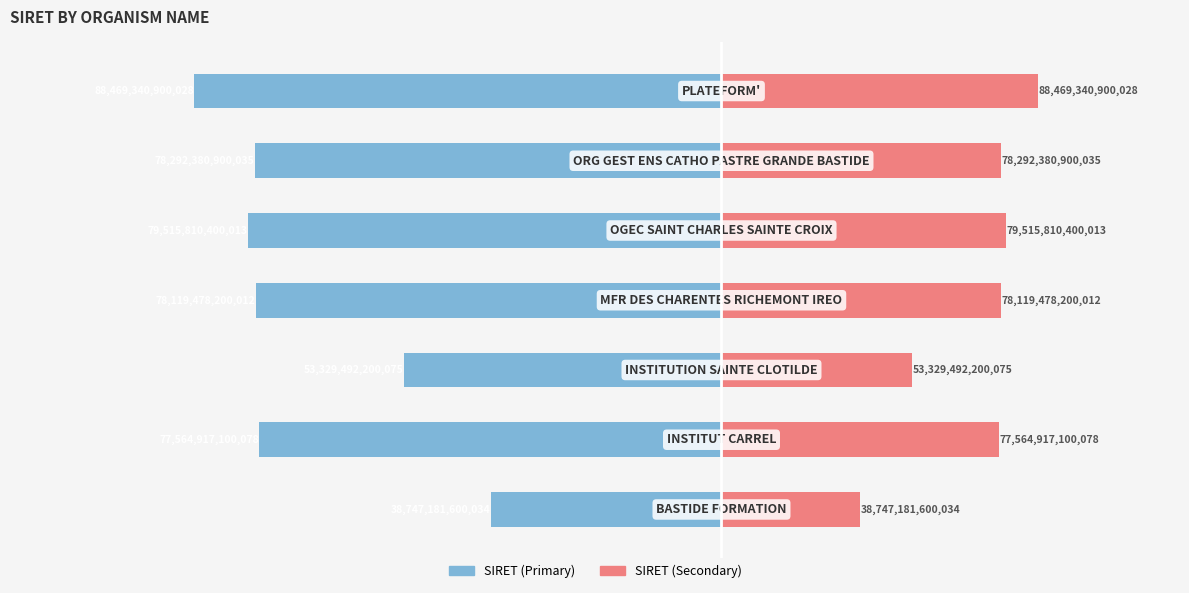

Which series has the widest spread of values?

SIRET (left)